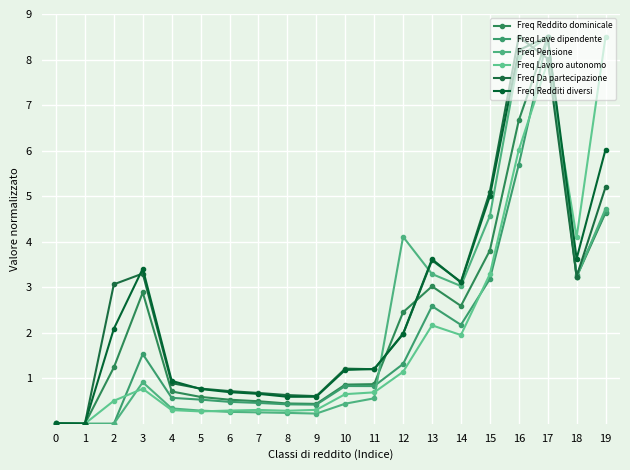

Reading left to right, list all the values displayed in this chart.

Freq Reddito dominicale: 0=0.0	1=0.0	2=1.2	3=2.9	4=0.7	5=0.6	6=0.5	7=0.5	8=0.4	9=0.4	10=0.9	11=0.9	12=2.5	13=3.0	14=2.6	15=3.8	16=6.7	17=8.5	18=3.2	19=4.6
Freq Lave dipendente: 0=0.0	1=0.0	2=0.0	3=1.5	4=0.6	5=0.5	6=0.5	7=0.5	8=0.4	9=0.4	10=0.8	11=0.8	12=1.3	13=2.6	14=2.2	15=3.2	16=5.7	17=8.5	18=3.3	19=4.7
Freq Pensione: 0=0.0	1=0.0	2=0.0	3=0.9	4=0.3	5=0.3	6=0.3	7=0.3	8=0.2	9=0.2	10=0.4	11=0.6	12=4.1	13=3.3	14=3.0	15=4.6	16=8.0	17=8.5	18=3.2	19=4.7
Freq Lavoro autonomo: 0=0.0	1=0.0	2=0.5	3=0.8	4=0.3	5=0.3	6=0.3	7=0.3	8=0.3	9=0.3	10=0.7	11=0.7	12=1.1	13=2.2	14=1.9	15=3.3	16=6.0	17=7.9	18=4.1	19=8.5
Freq Da partecipazione: 0=0.0	1=0.0	2=3.1	3=3.3	4=0.9	5=0.8	6=0.7	7=0.7	8=0.6	9=0.6	10=1.2	11=1.2	12=2.0	13=3.6	14=3.1	15=5.1	16=8.5	17=8.0	18=3.2	19=5.2
Freq Redditi diversi: 0=0.0	1=0.0	2=2.1	3=3.4	4=0.9	5=0.8	6=0.7	7=0.7	8=0.6	9=0.6	10=1.2	11=1.2	12=2.0	13=3.6	14=3.1	15=5.0	16=8.2	17=8.5	18=3.6	19=6.0